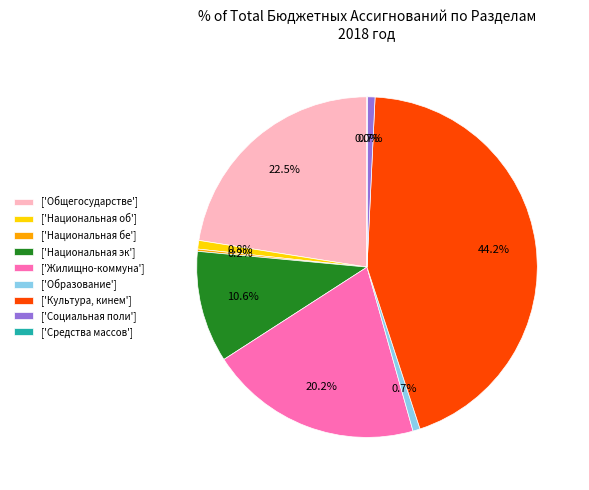

Does ['Культура, кинем'] account for over 50% of the chart?

No